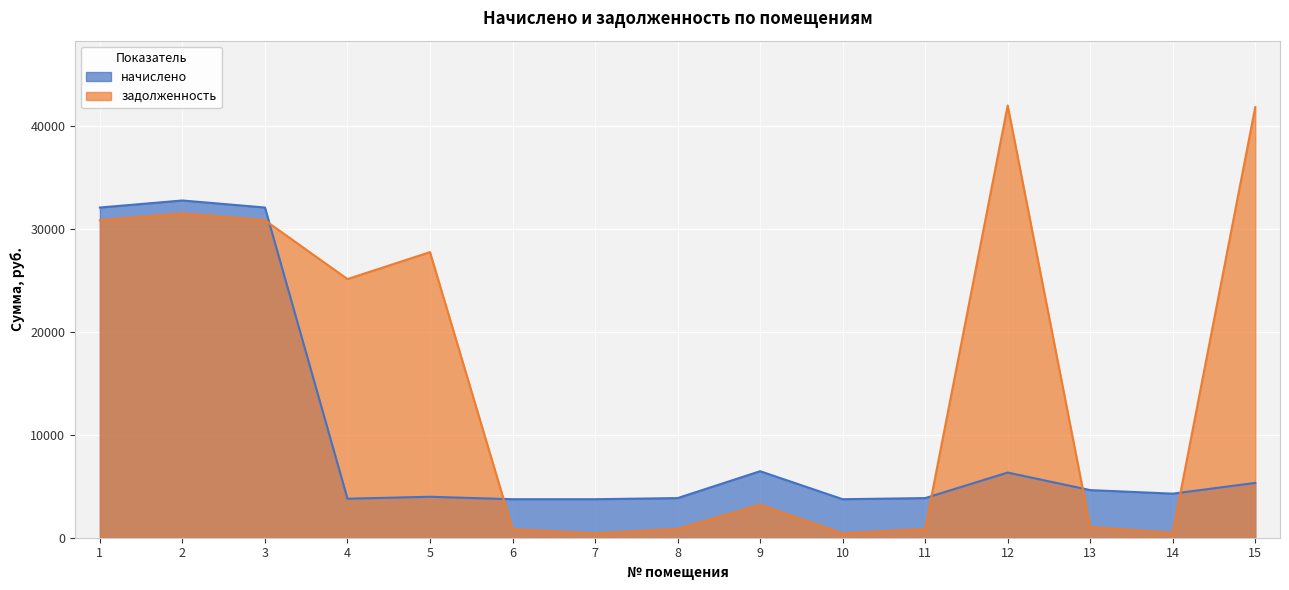

How many interior local peaks does the задолженность series have?

4